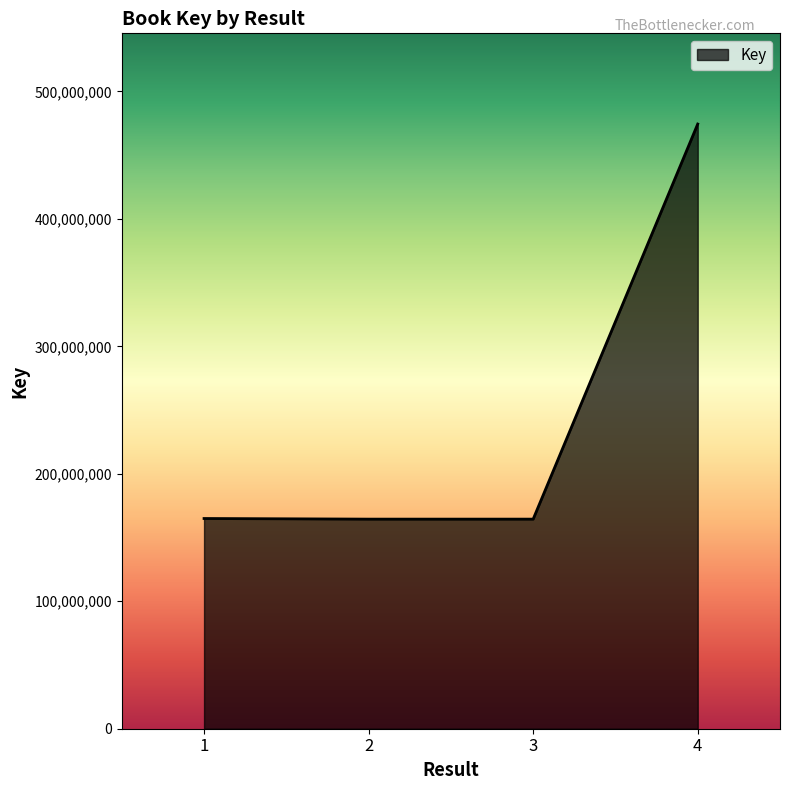

The value at 2 is 96149563. True or false?

False